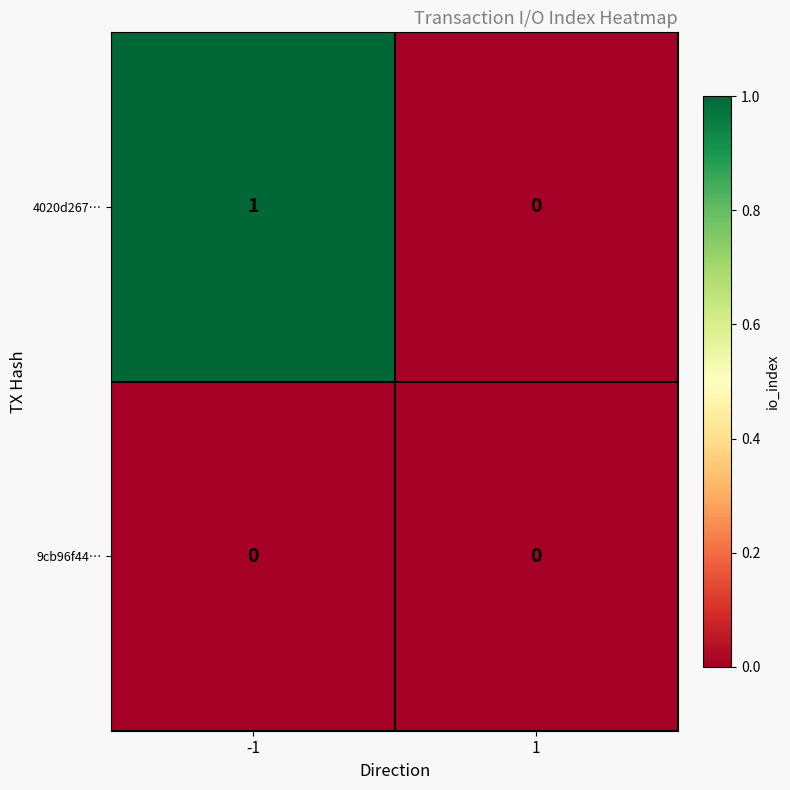

Reading right to left, transcribe all the data shown in this chart.

4020d267…: 1=0	-1=1
9cb96f44…: 1=0	-1=0